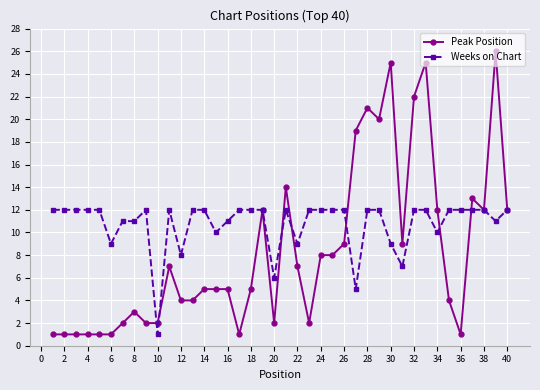

Which series has the largest range (max minus min)?

Peak Position